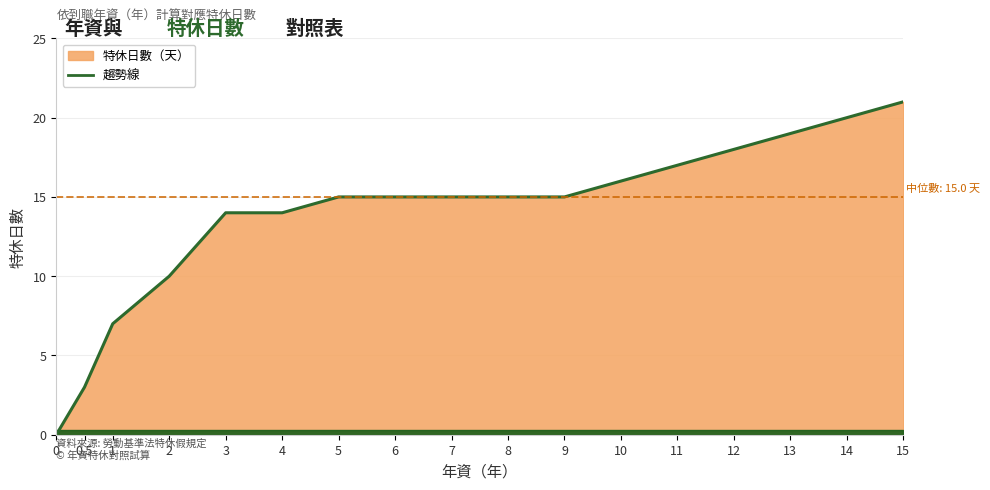

What is the ratio of the value at 3 to the value at 0.5?

4.7